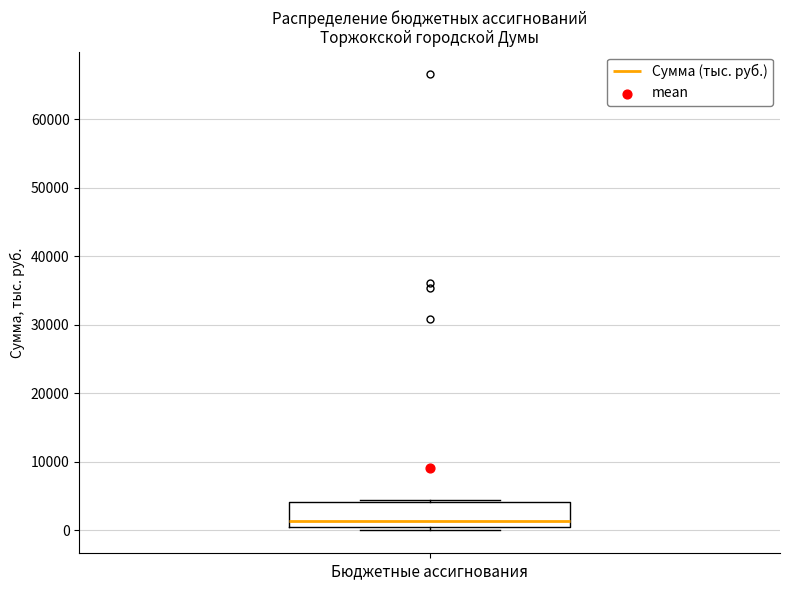

Where is the upper edge of the box for Бюджетные ассигнования on the y-axis? The values are not printed on the chart, so give them approximately, as read against the axis.

4000